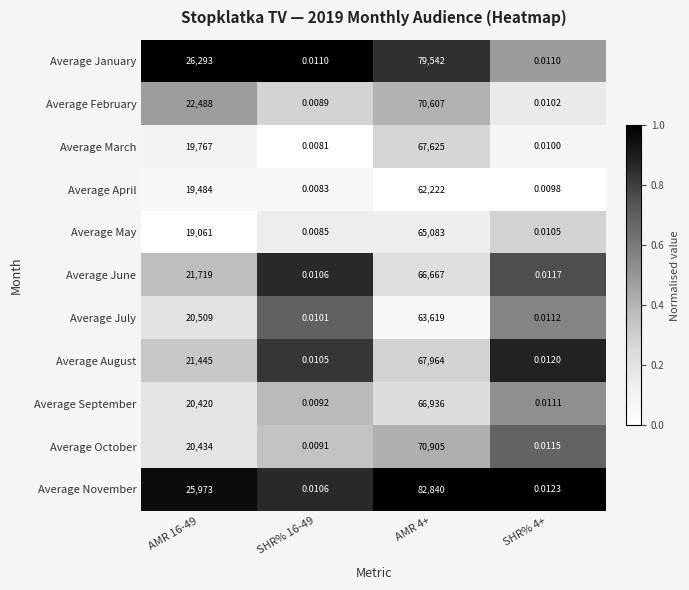

What is the spread (max minus min) of values at AMR 4+?

20618.0